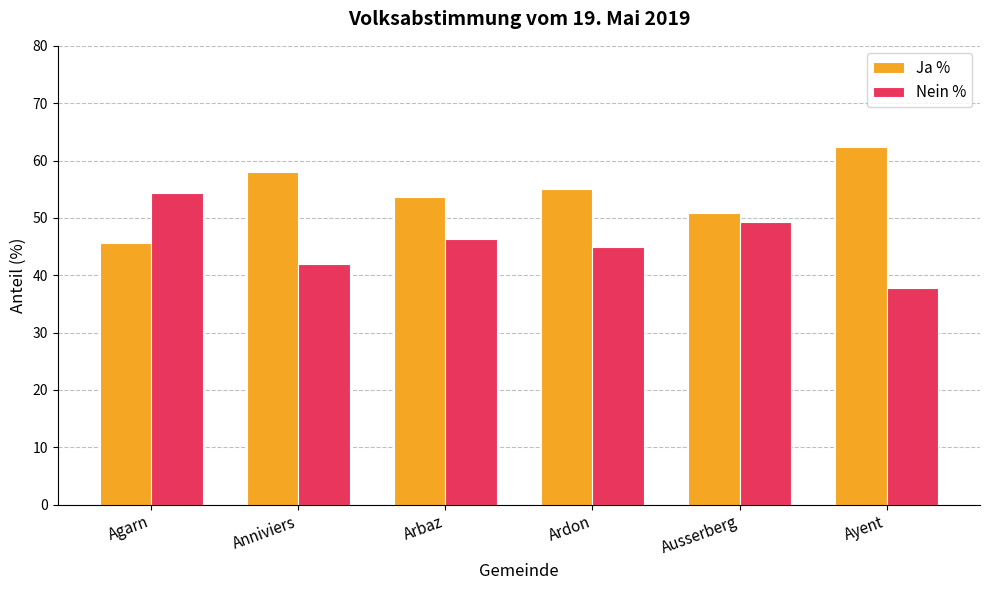

What is the difference between the highest and lowest values at Arbaz?

7.4